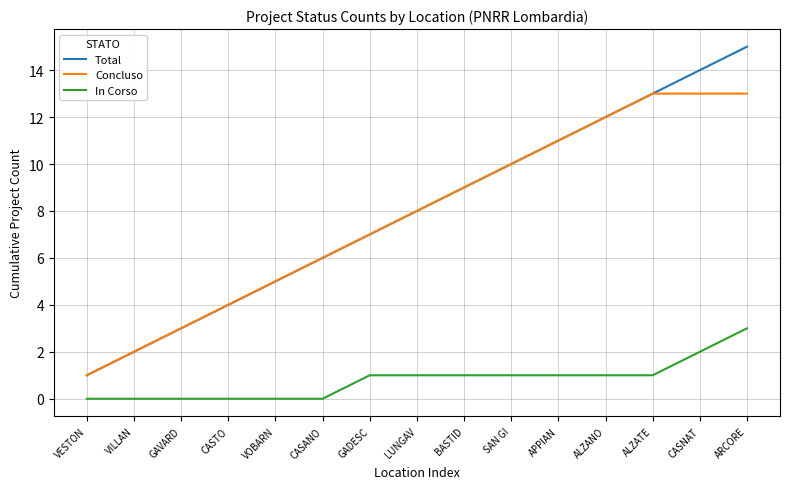

True or false: Concluso and In Corso cross at least once.

False